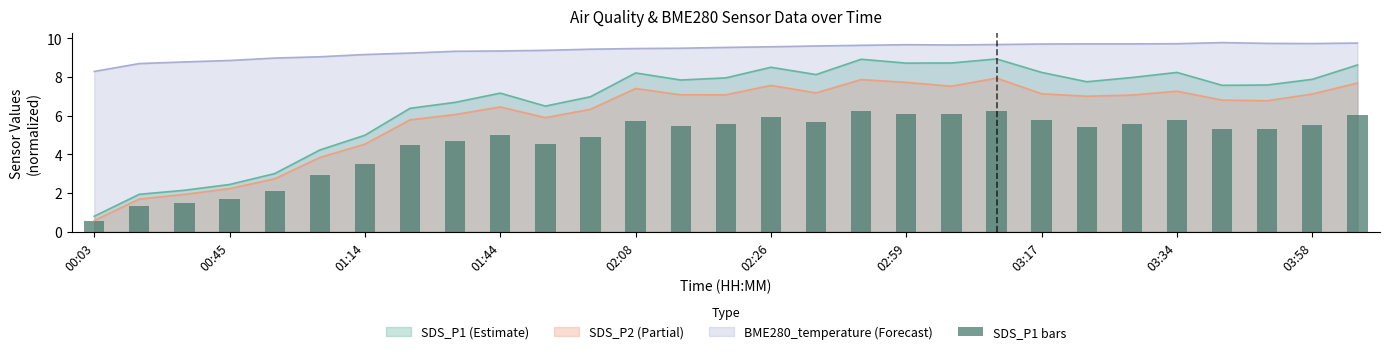

True or false: BME280_temperature (Forecast) and SDS_P2 (Partial) intersect in this chart.

False